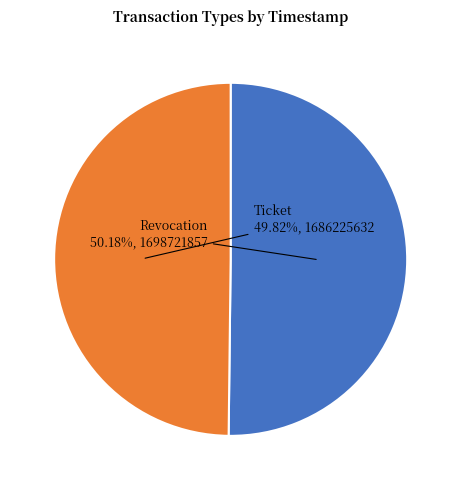

What percentage is the Revocation slice, to the nearest percent?

50%